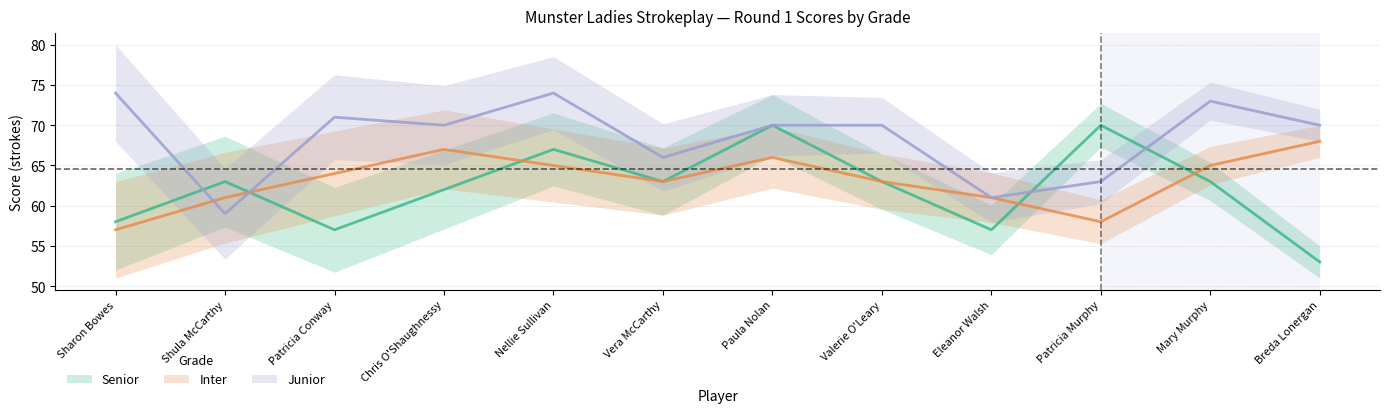

At which category does Inter reach its first local valley?

Vera McCarthy